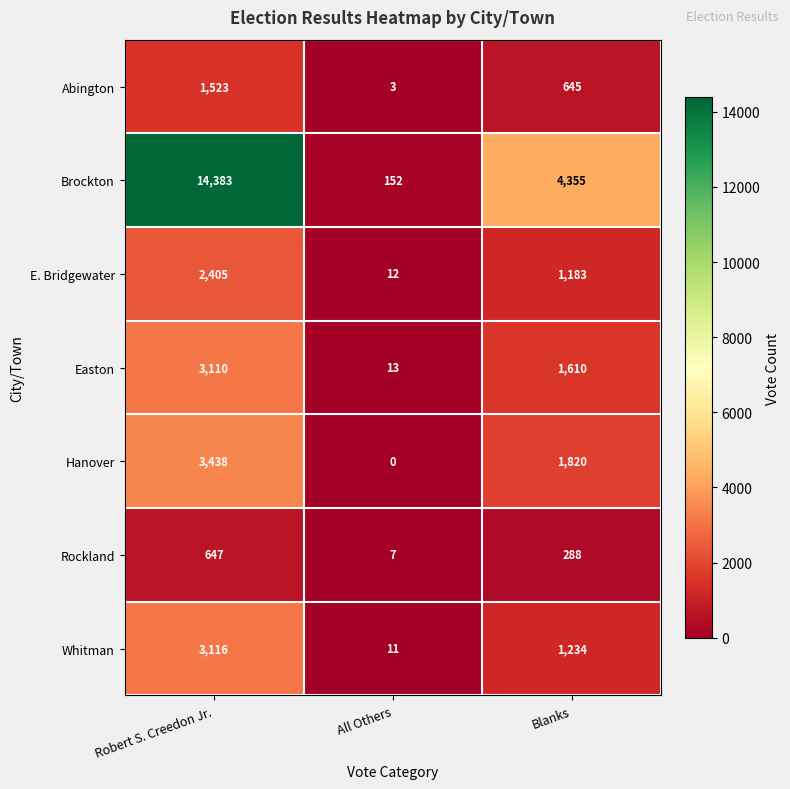

What is the difference between the highest and lowest values at All Others?

152